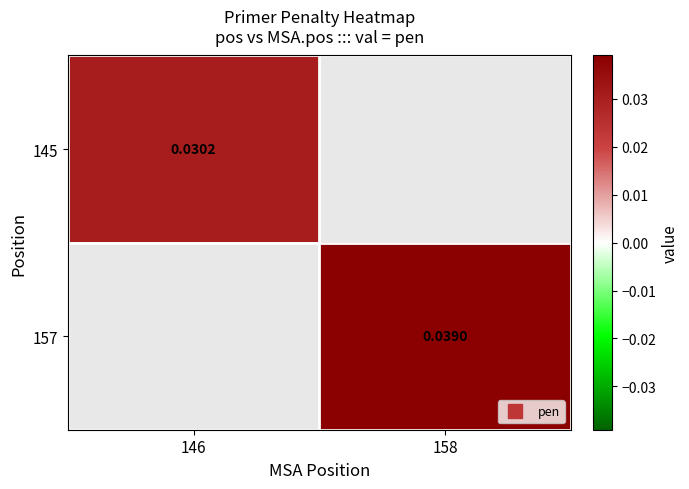

At which label does 157 first exceed 0?

158